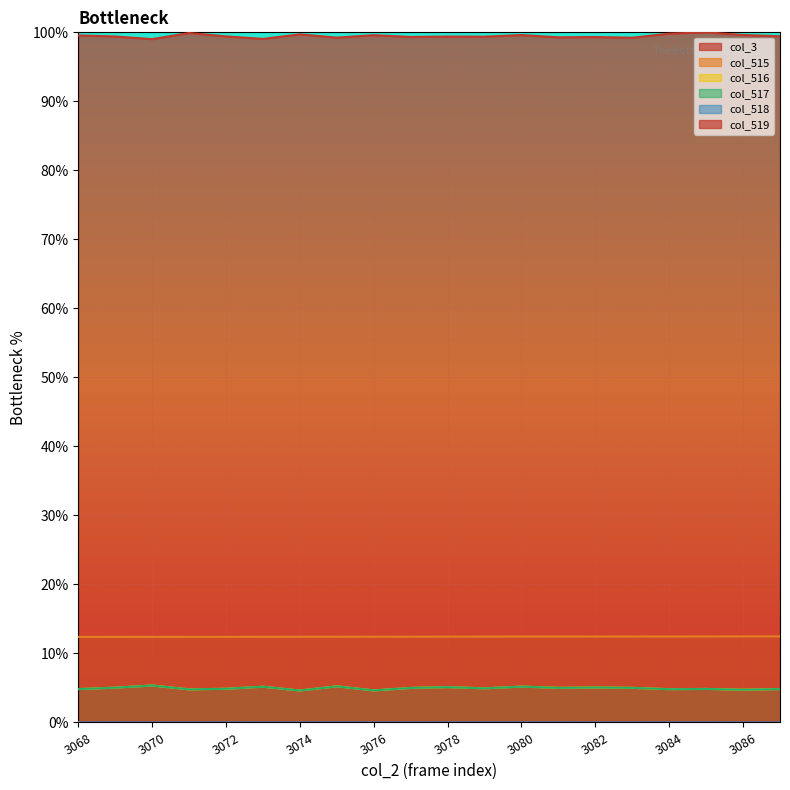

Read the col_515 value at 3072.

12.4